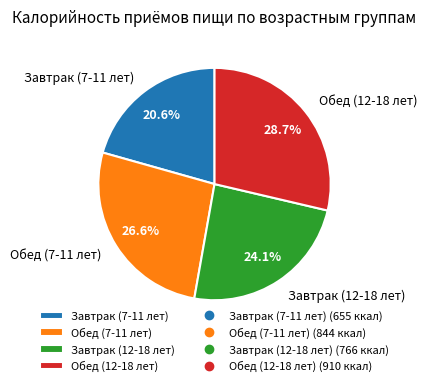

To the nearest percent, what is the difference between the Завтрак (7-11 лет) and Обед (7-11 лет) slice percentages?

6%